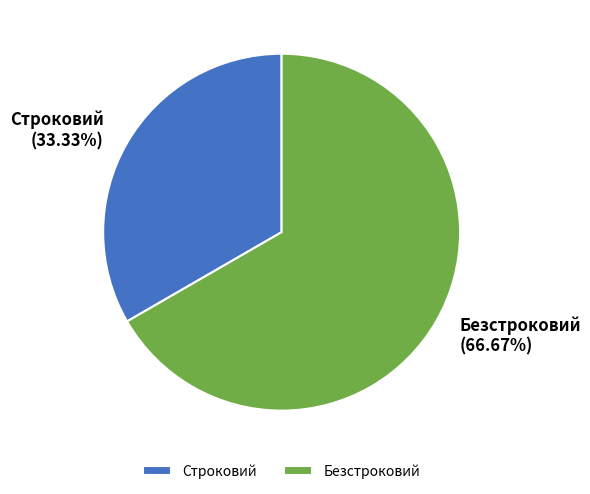

Rank the categories by value from lowest to highest.

Строковий, Безстроковий